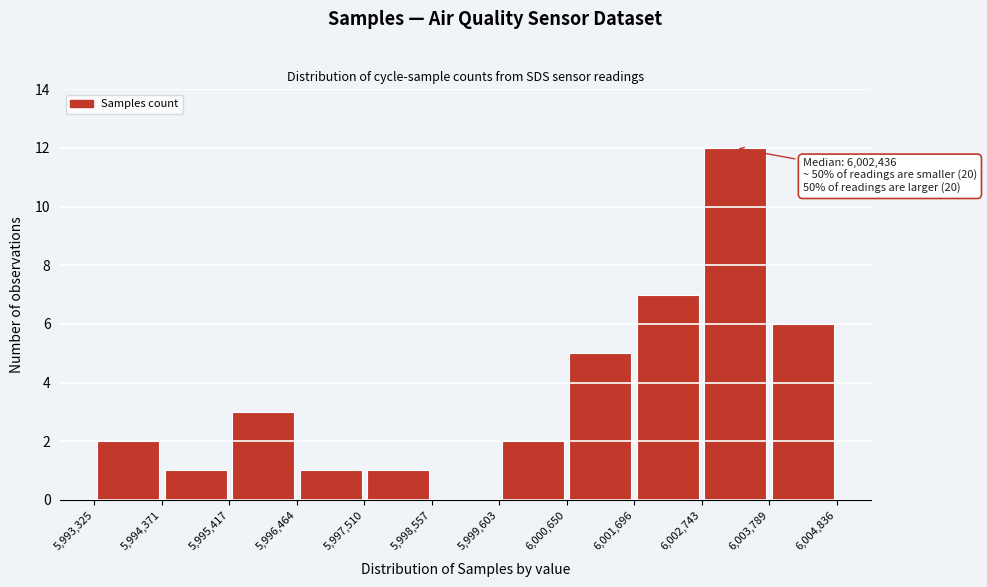

Which range on the x-axis has the tallest bar?

6,002,743 to 6,003,789